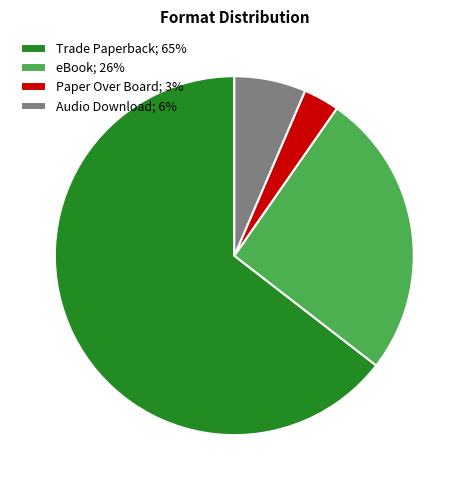

How many slices are in this pie chart?

4